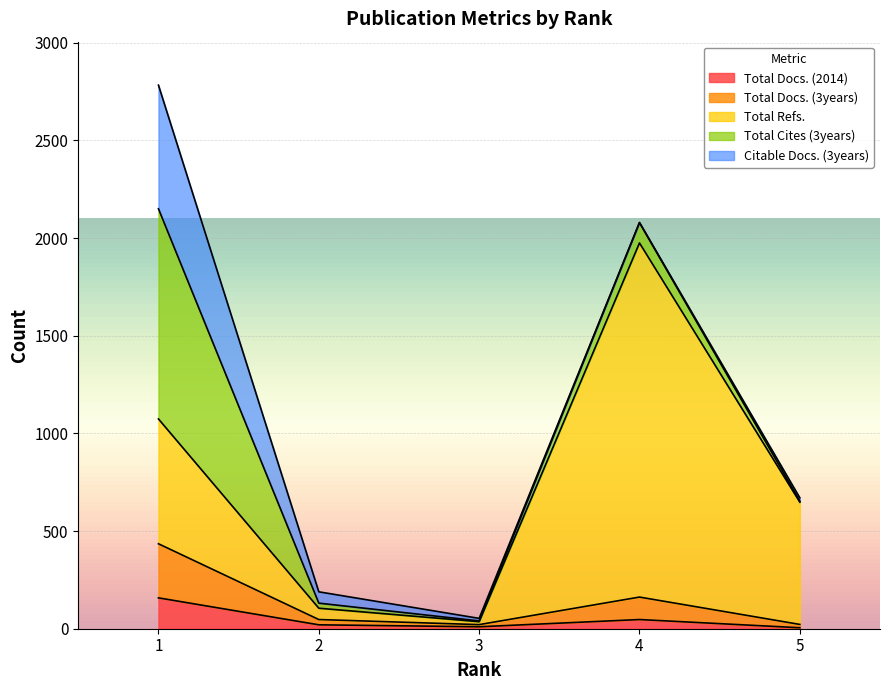

The Total Cites (3years) series shows 179 at 4. True or false?

False